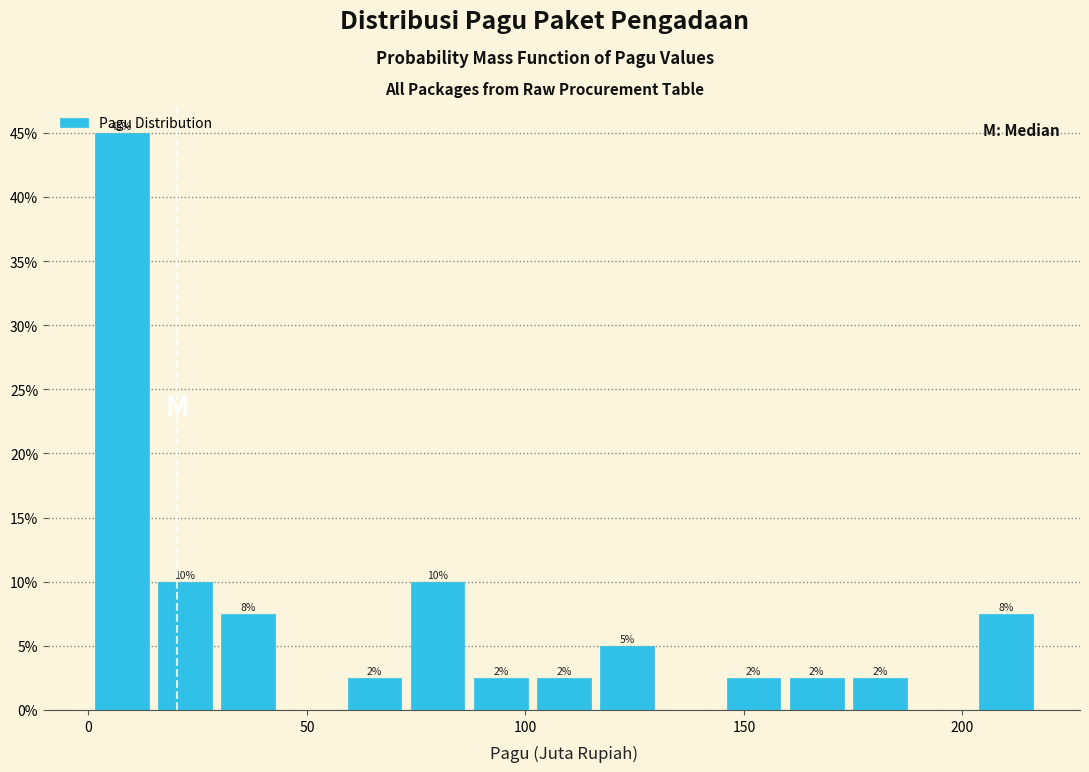

Read against the x-axis, roughly where is the centre of the tallest bar?

10